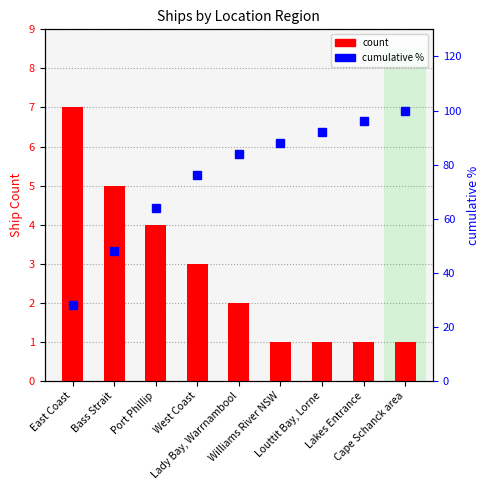

What value does the cumulative % series have at West Coast?

76.0